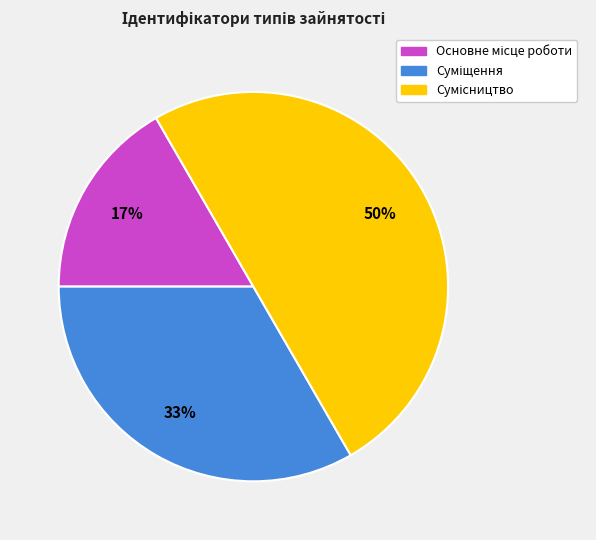

Count the number of slices in the pie.

3